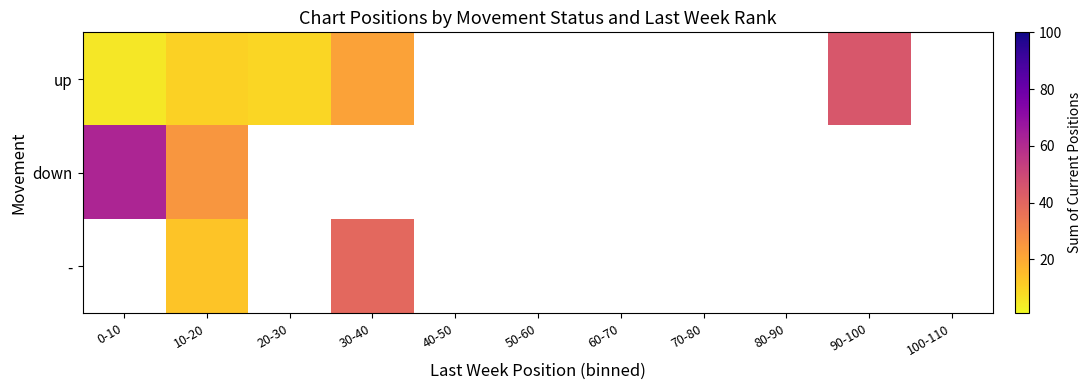

What is the smallest value displayed?

5.0